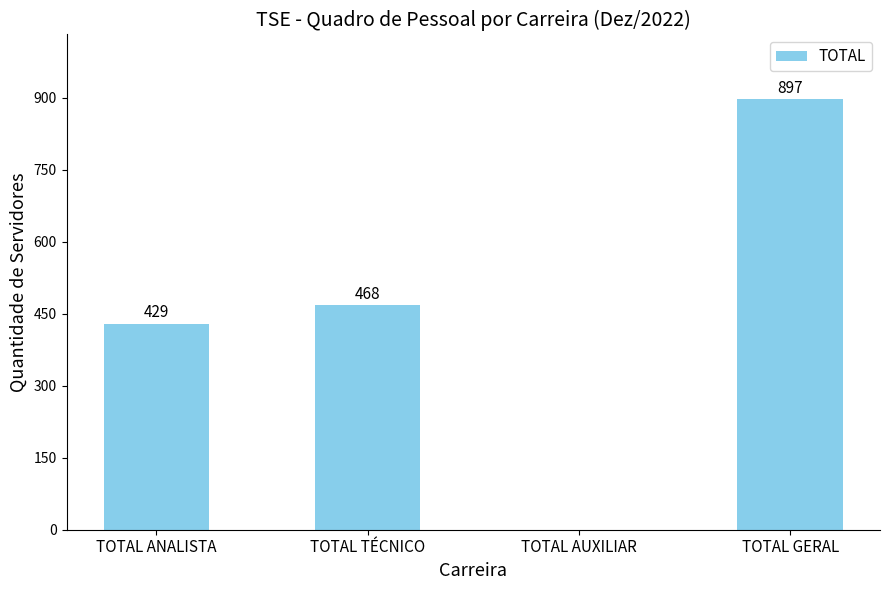

What is the sum of the values at TOTAL ANALISTA and TOTAL TÉCNICO?

897